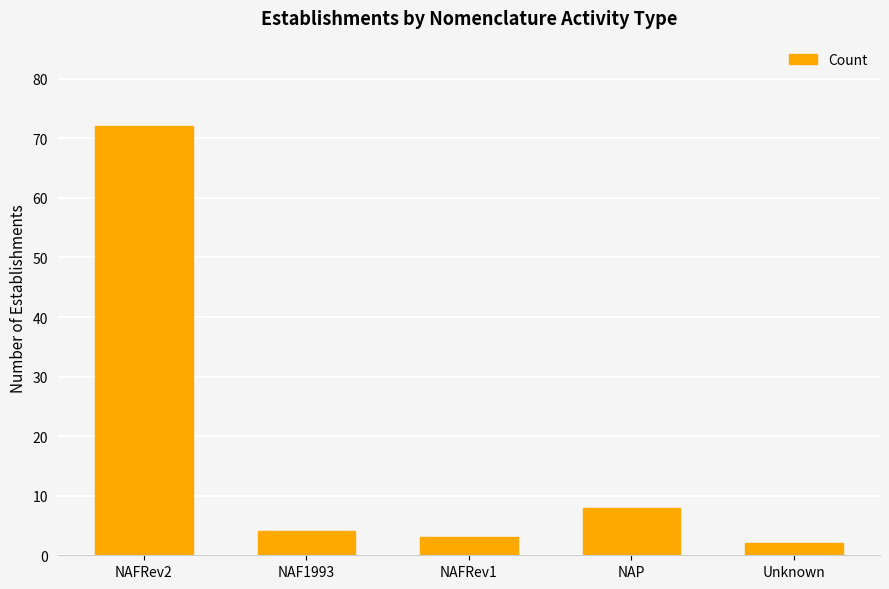

Reading right to left, transcribe all the data shown in this chart.

Unknown=2	NAP=8	NAFRev1=3	NAF1993=4	NAFRev2=72